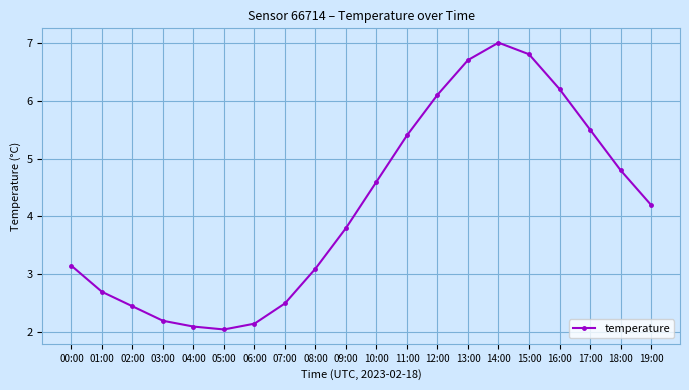

Does the chart have visible grid lines?

Yes